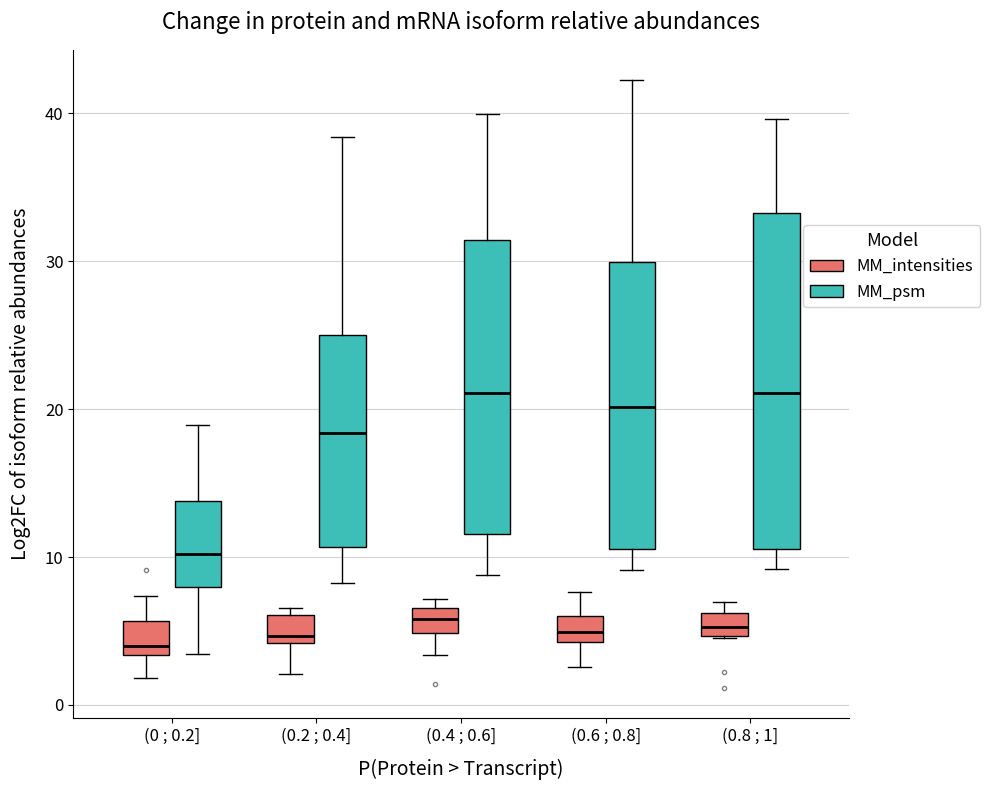

Reading left to right, transcribe this box plot: for each box, give where its median line is, the range the box spans, and where its two whiskers end, as read against the y-axis. The values are not printed on the chart, so give them approximately, as read against the axis.

(0 ; 0.2] (MM_intensities): median 4, box 3 to 6, whiskers 2 to 7
(0 ; 0.2] (MM_psm): median 10, box 8 to 14, whiskers 3 to 19
(0.2 ; 0.4] (MM_intensities): median 5, box 4 to 6, whiskers 2 to 7
(0.2 ; 0.4] (MM_psm): median 18, box 11 to 25, whiskers 8 to 38
(0.4 ; 0.6] (MM_intensities): median 6, box 5 to 7, whiskers 3 to 7 (just above the box's upper edge)
(0.4 ; 0.6] (MM_psm): median 21, box 12 to 31, whiskers 9 to 40
(0.6 ; 0.8] (MM_intensities): median 5, box 4 to 6, whiskers 3 to 8
(0.6 ; 0.8] (MM_psm): median 20, box 11 to 30, whiskers 9 to 42
(0.8 ; 1] (MM_intensities): median 5 (inside the box), box 5 to 6, whiskers 5 to 7
(0.8 ; 1] (MM_psm): median 21, box 11 to 33, whiskers 9 to 40